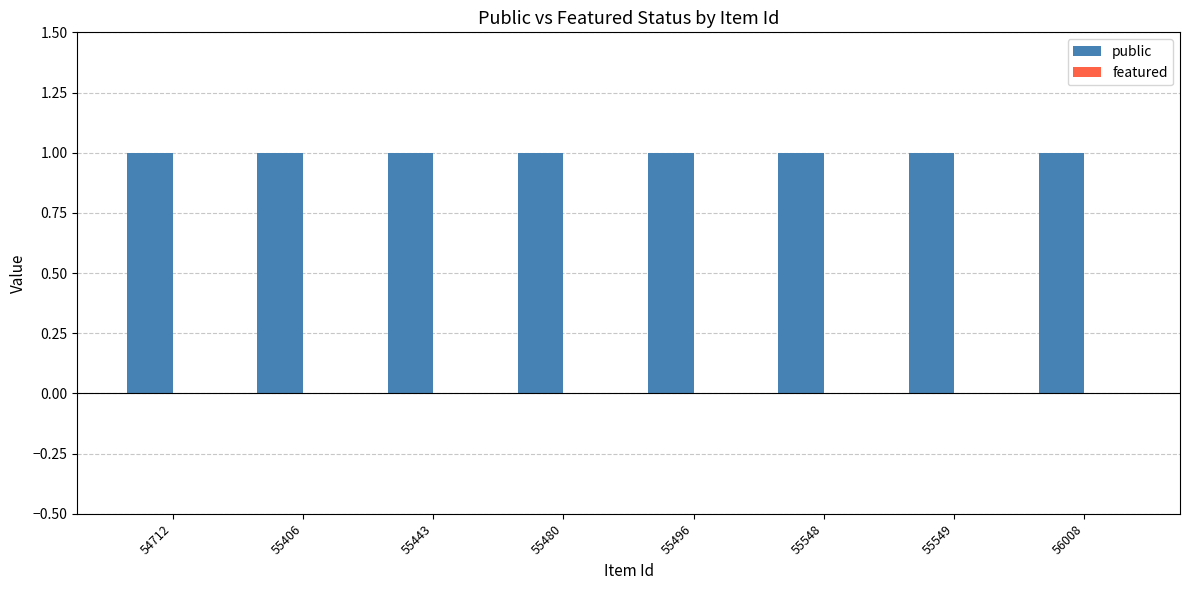

What are all the series names shown in the legend?

public, featured